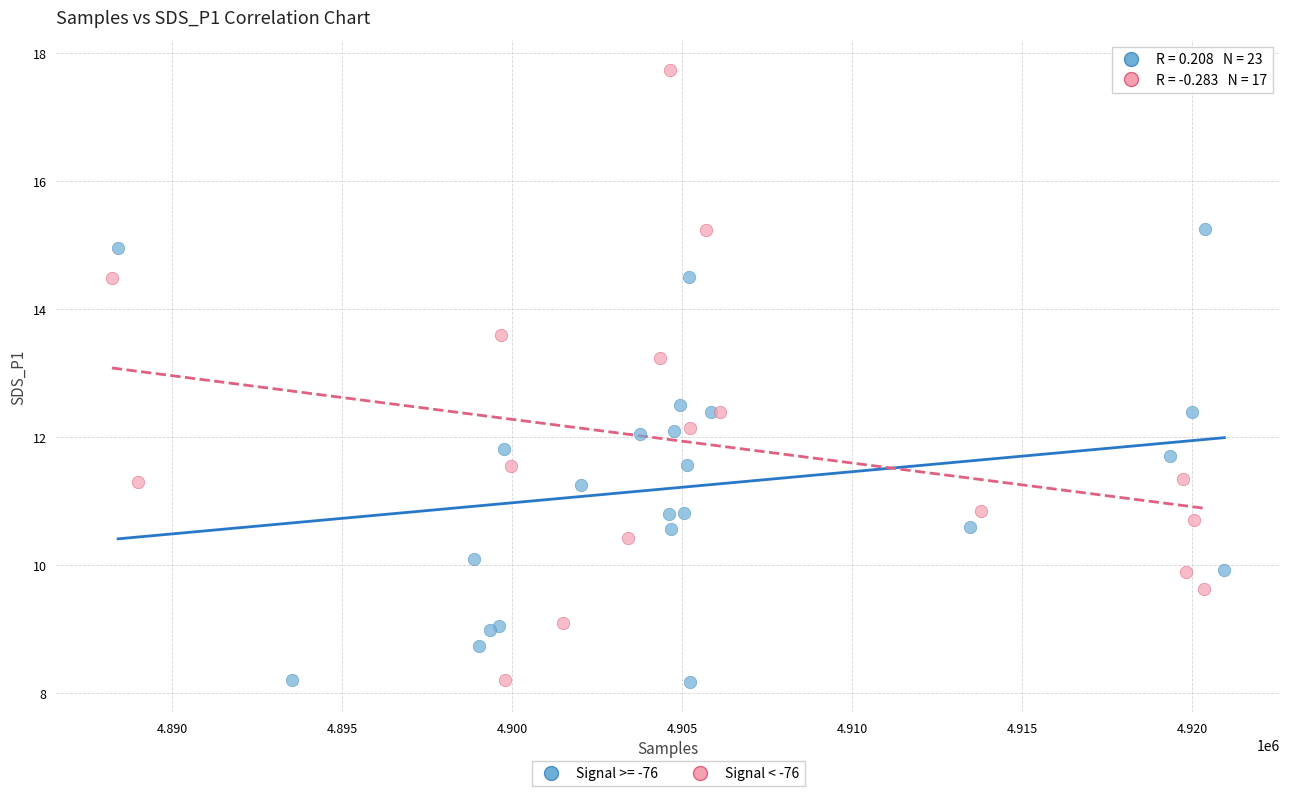

Which series reaches the maximum Y coordinate?

Signal < -76